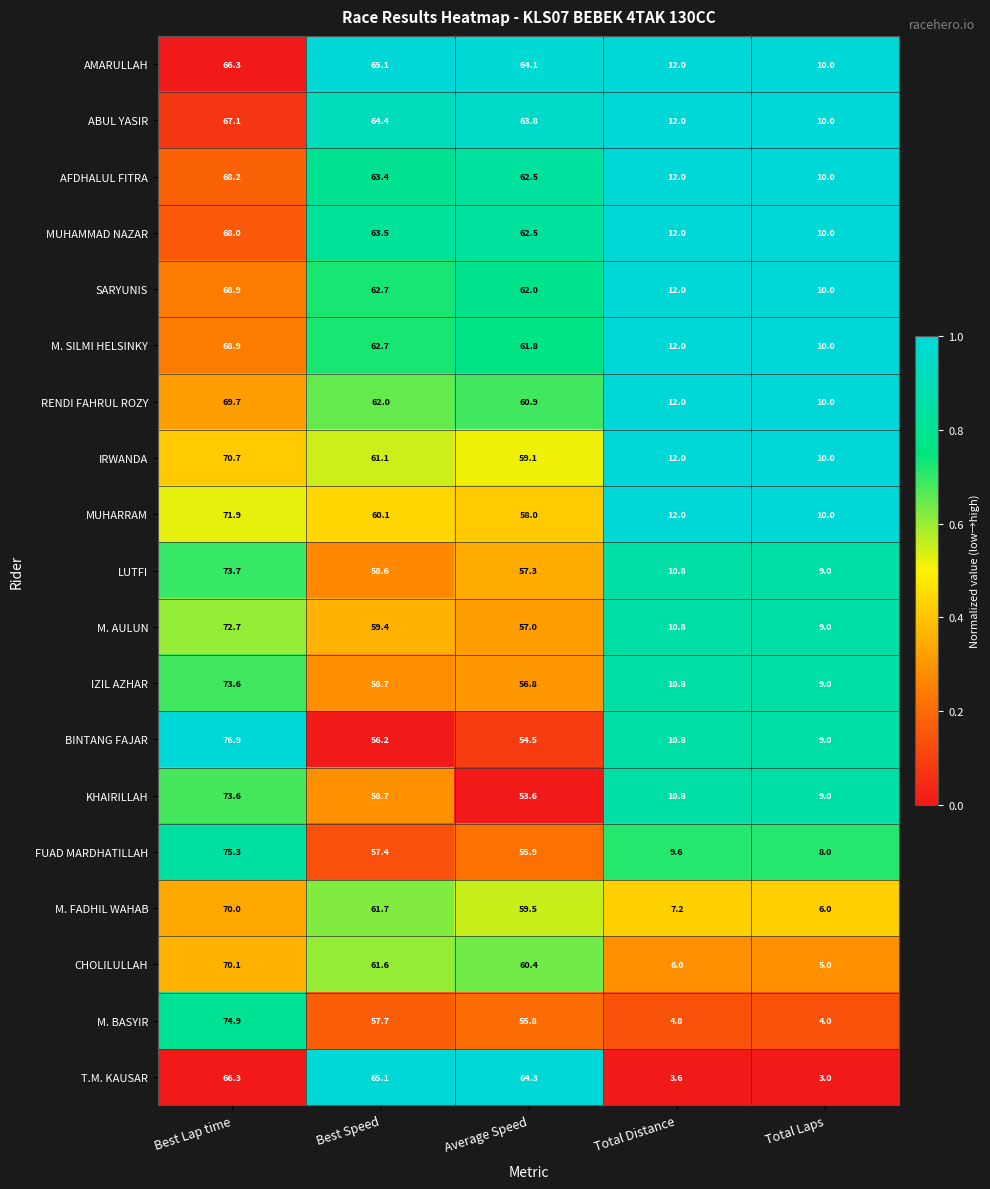

What is the spread (max minus min) of values at Total Laps?

7.0